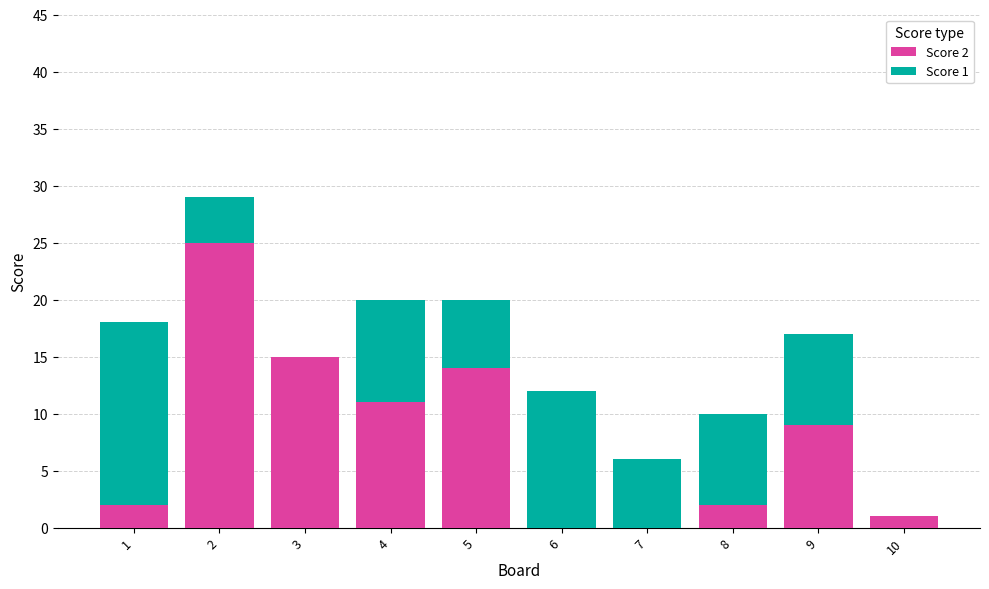

How many categories are shown in the chart?

10